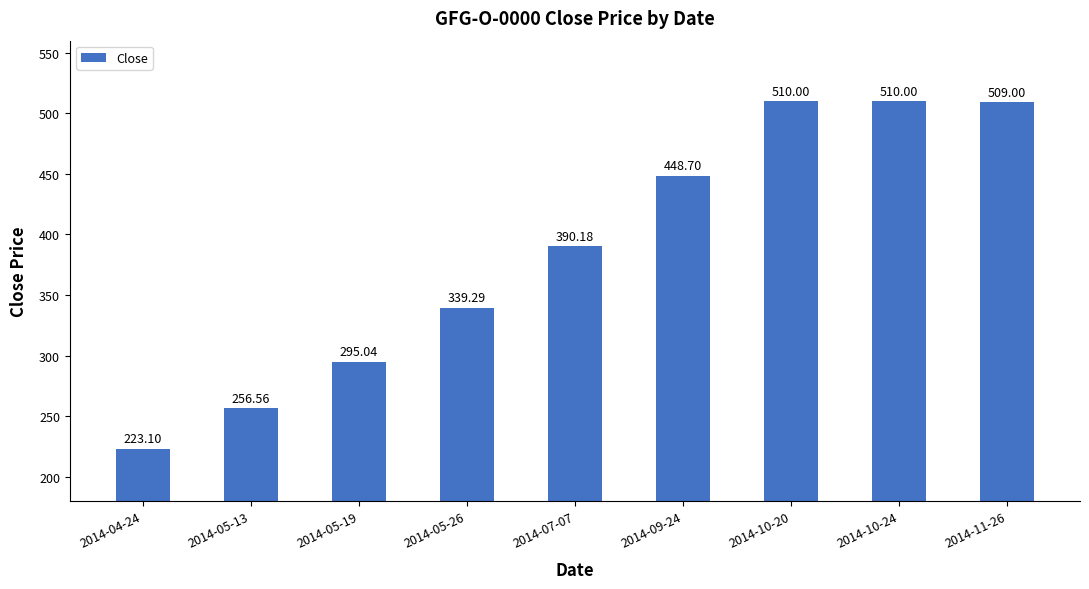

What is the difference between the maximum and minimum values?

286.9